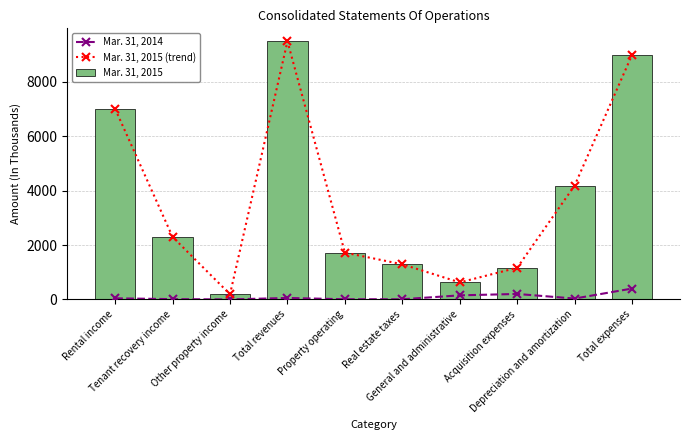

What is the difference between the maximum and minimum values in the Mar. 31, 2015 series?

9305